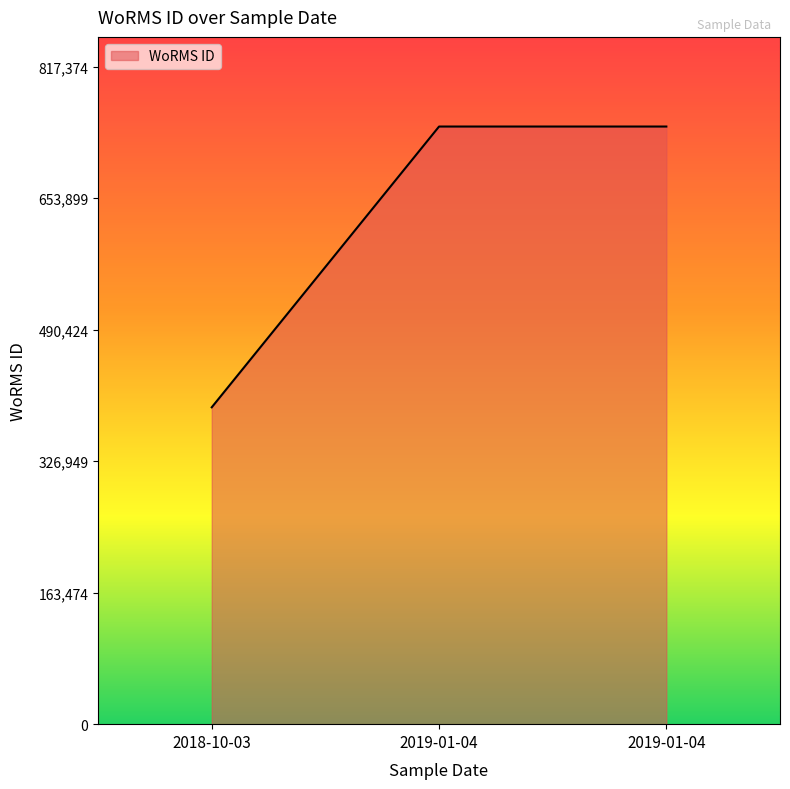

True or false: the data shows 227169 at 2018-10-03.

False